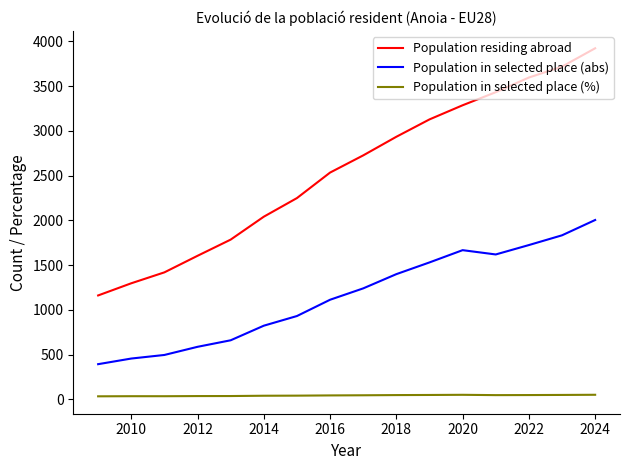

What is the average value of the Population in selected place (abs) series?

1154.7